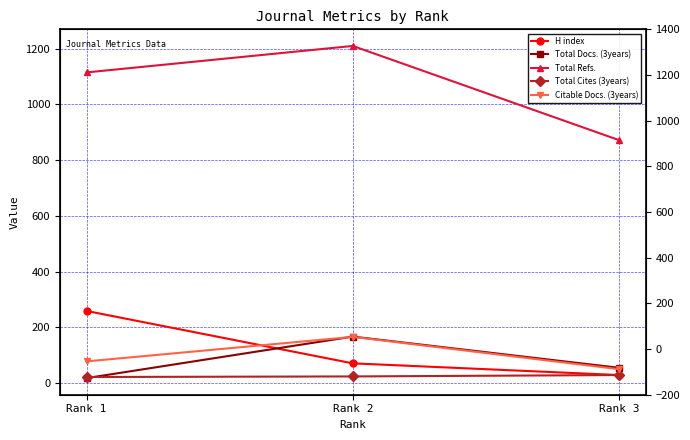

Is it true that Total Refs. equals 271 at Rank 1?

False